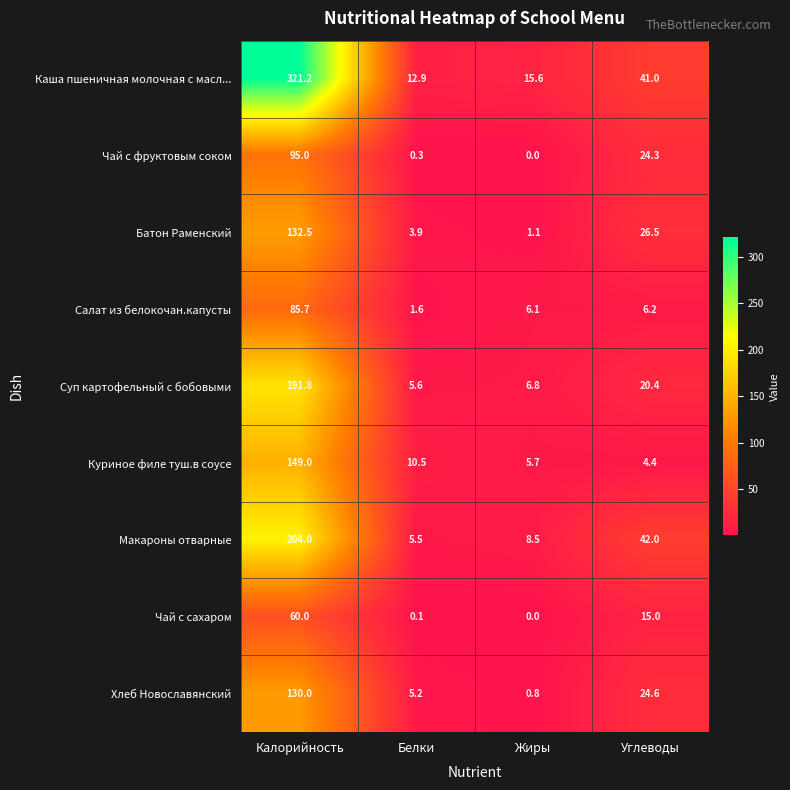

The Макароны отварные series shows 55.6 at Калорийность. True or false?

False